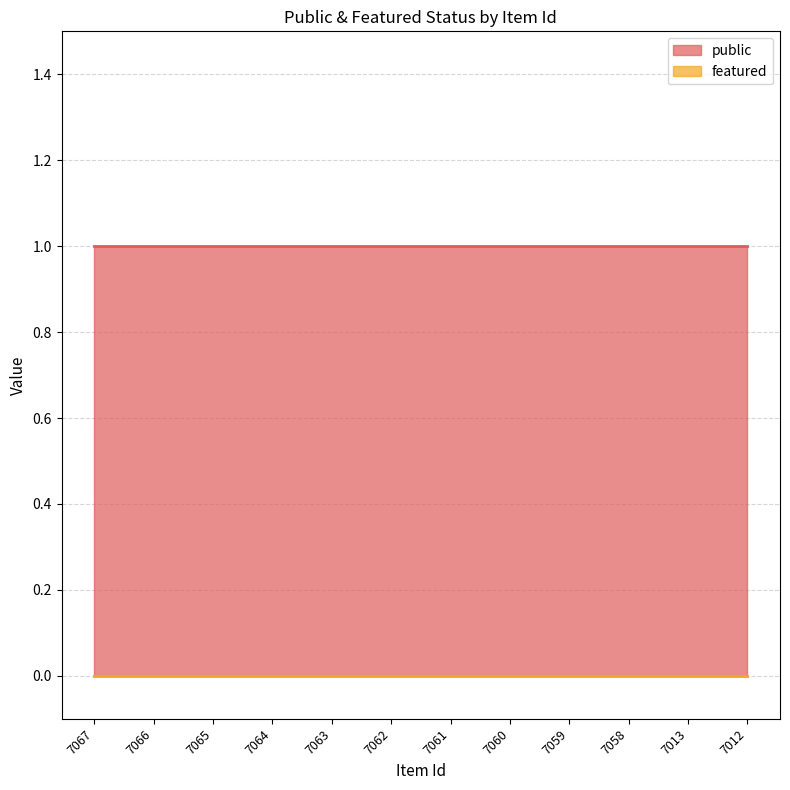

True or false: public has more than 2 interior local peaks.

False